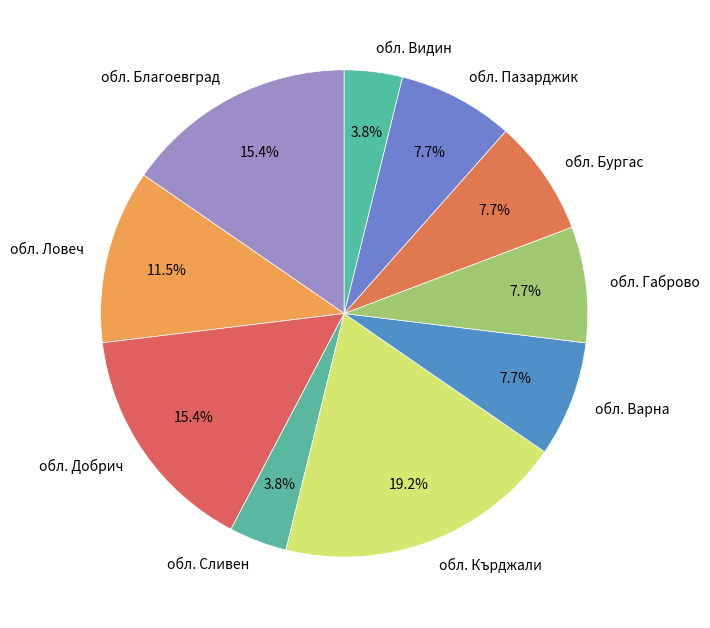

Is обл. Бургас the majority of the pie?

No